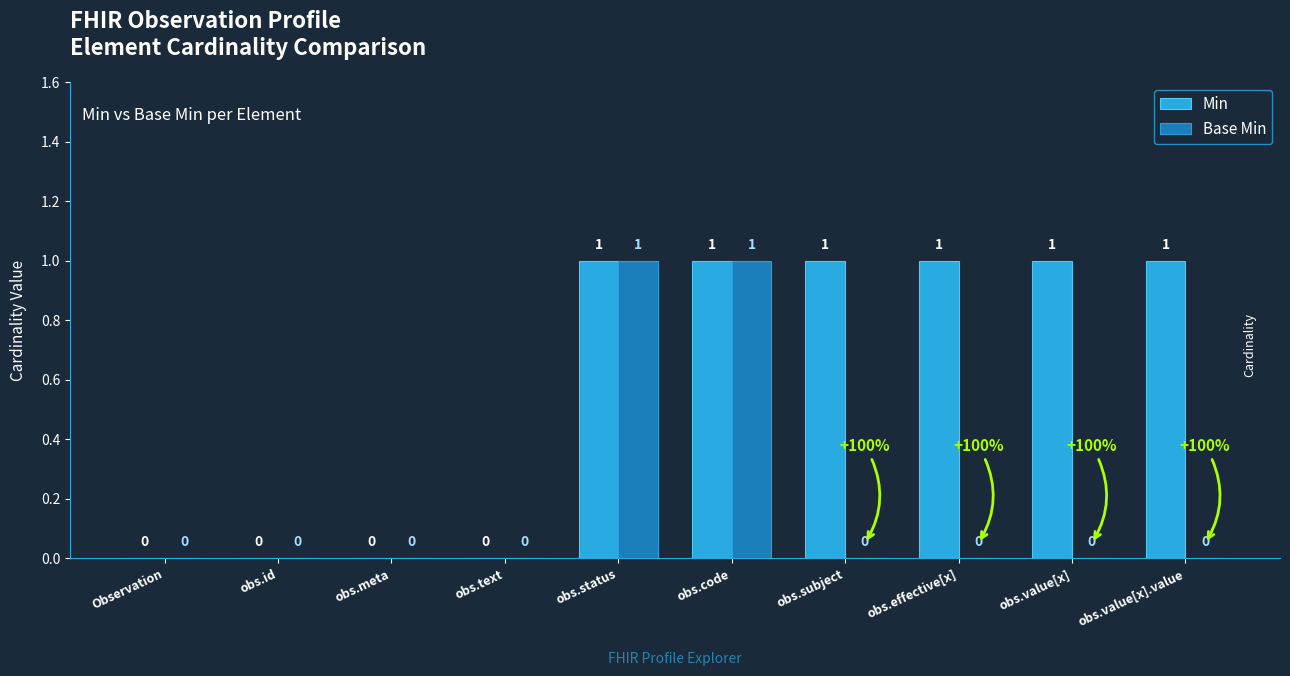

Which series has the largest total across all categories?

Min